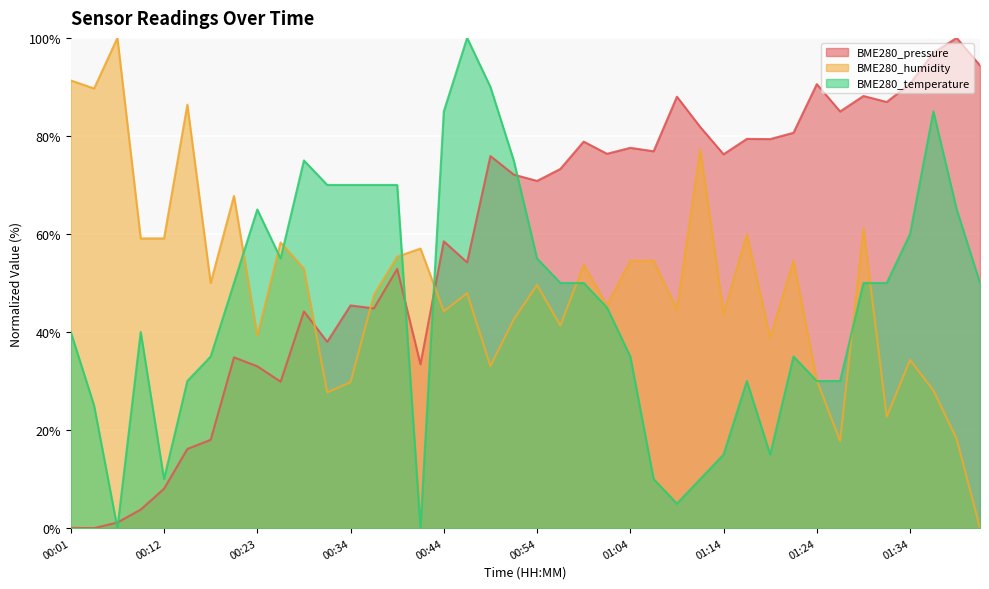

How many intersections are there between BME280_pressure and BME280_humidity?

3